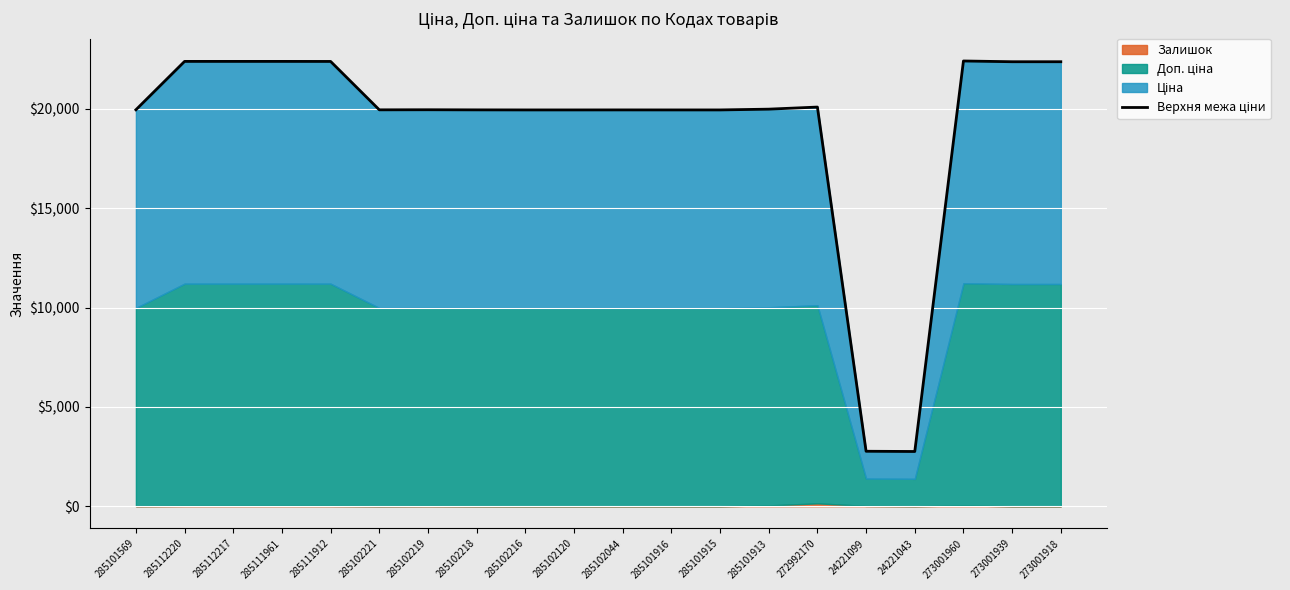

Where is the data nearest to the value 12584?

285102216